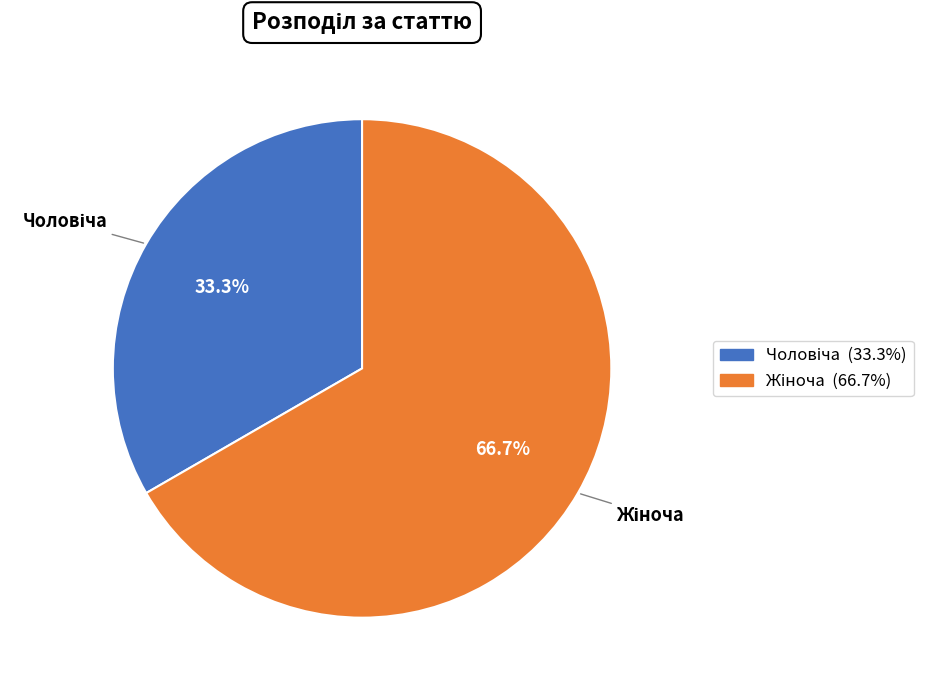

The Жіноча slice represents 55% of the pie. True or false?

False